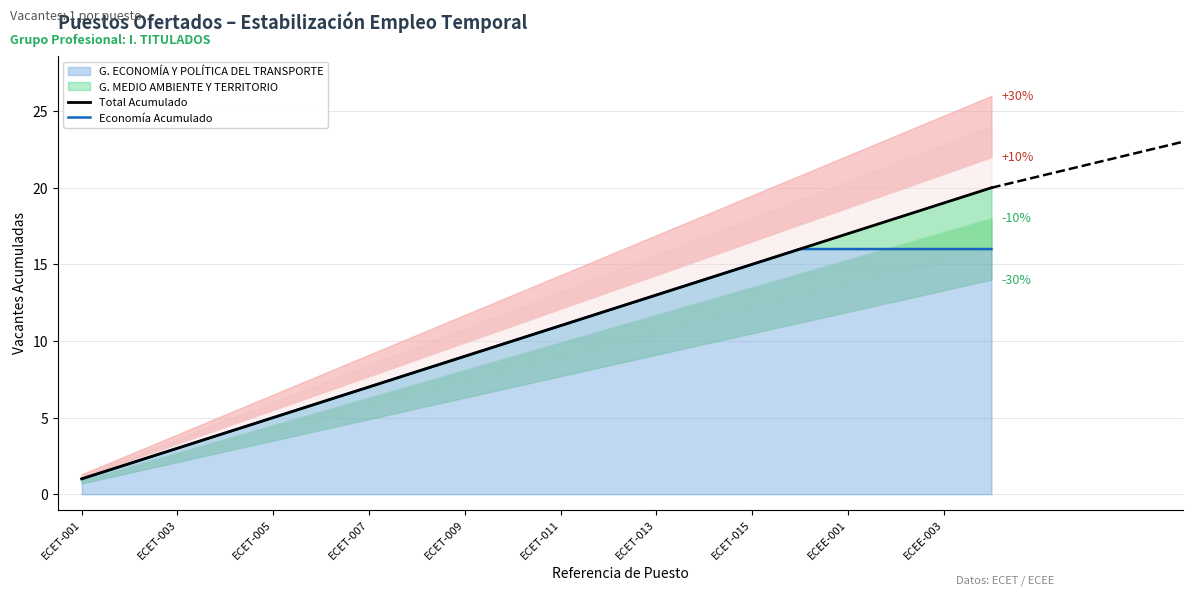

The value of G. ECONOMÍA Y POLÍTICA DEL TRANSPORTE at ECET-007 is 7. True or false?

True